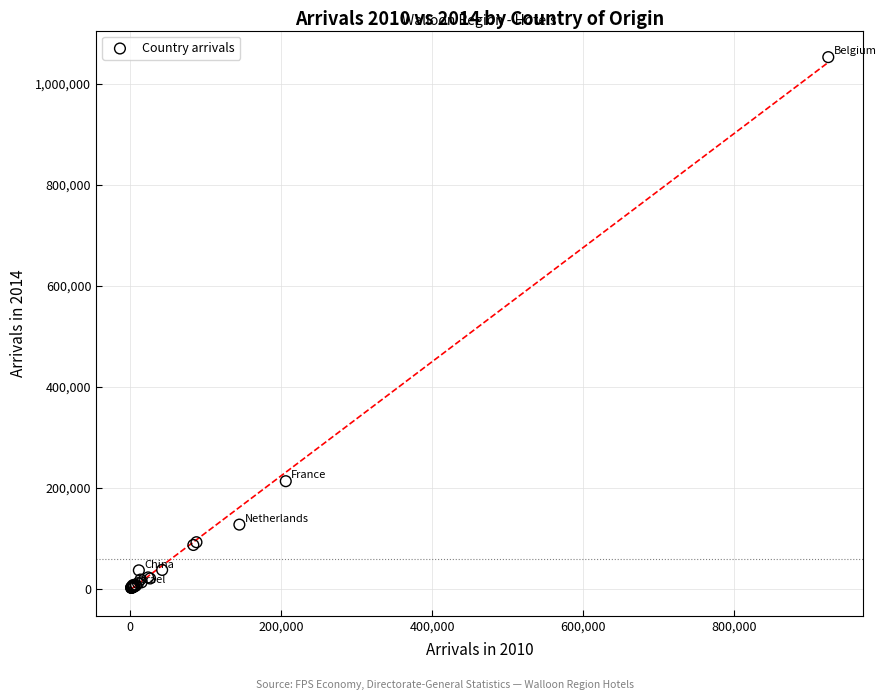

What Y value in the scatter plot is closest to 527498?

212916